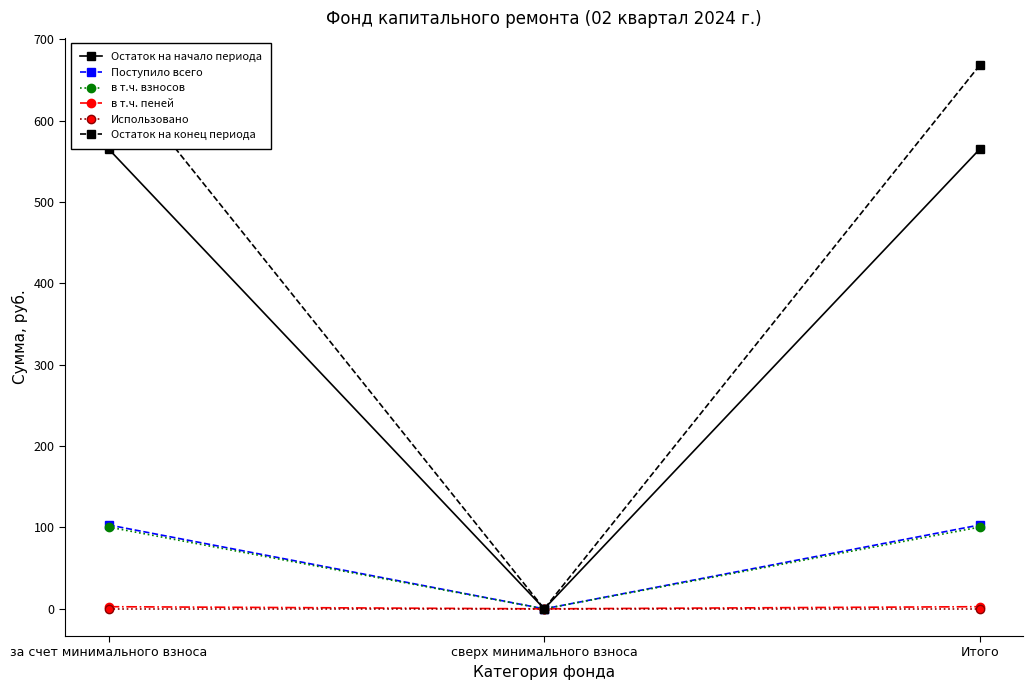

Rank the series by their maximum value, from highest to lowest.

Остаток на конец периода, Остаток на начало периода, Поступило всего, в т.ч. взносов, в т.ч. пеней, Использовано